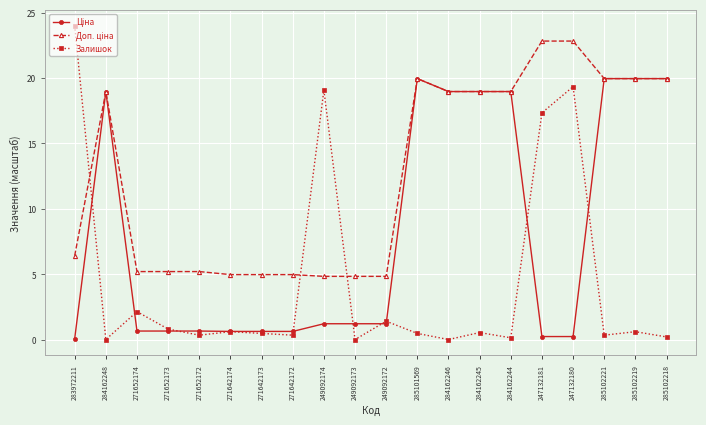

Which series has the largest range (max minus min)?

Залишок